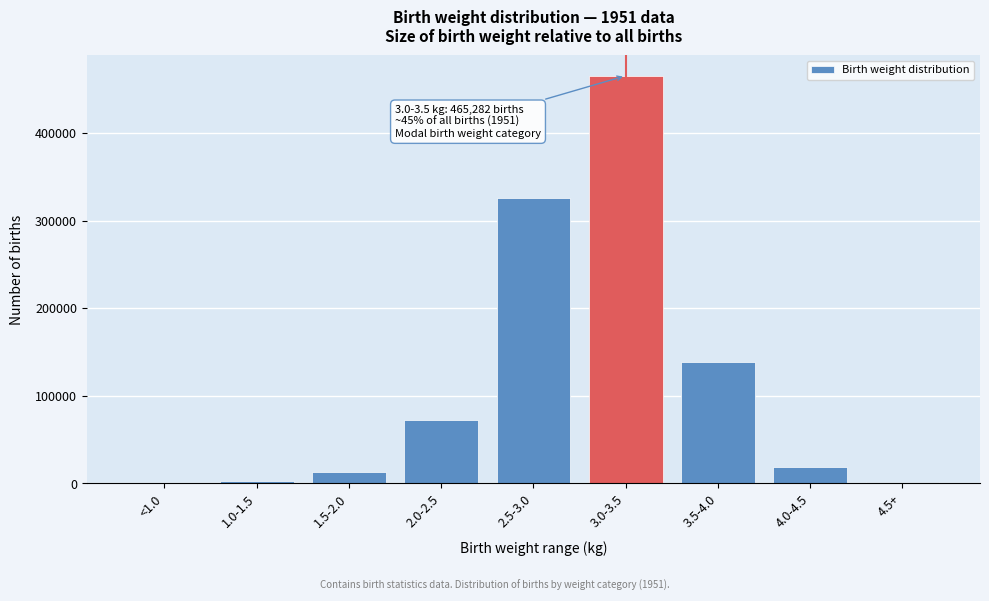

What is the maximum value shown in the chart?

465282